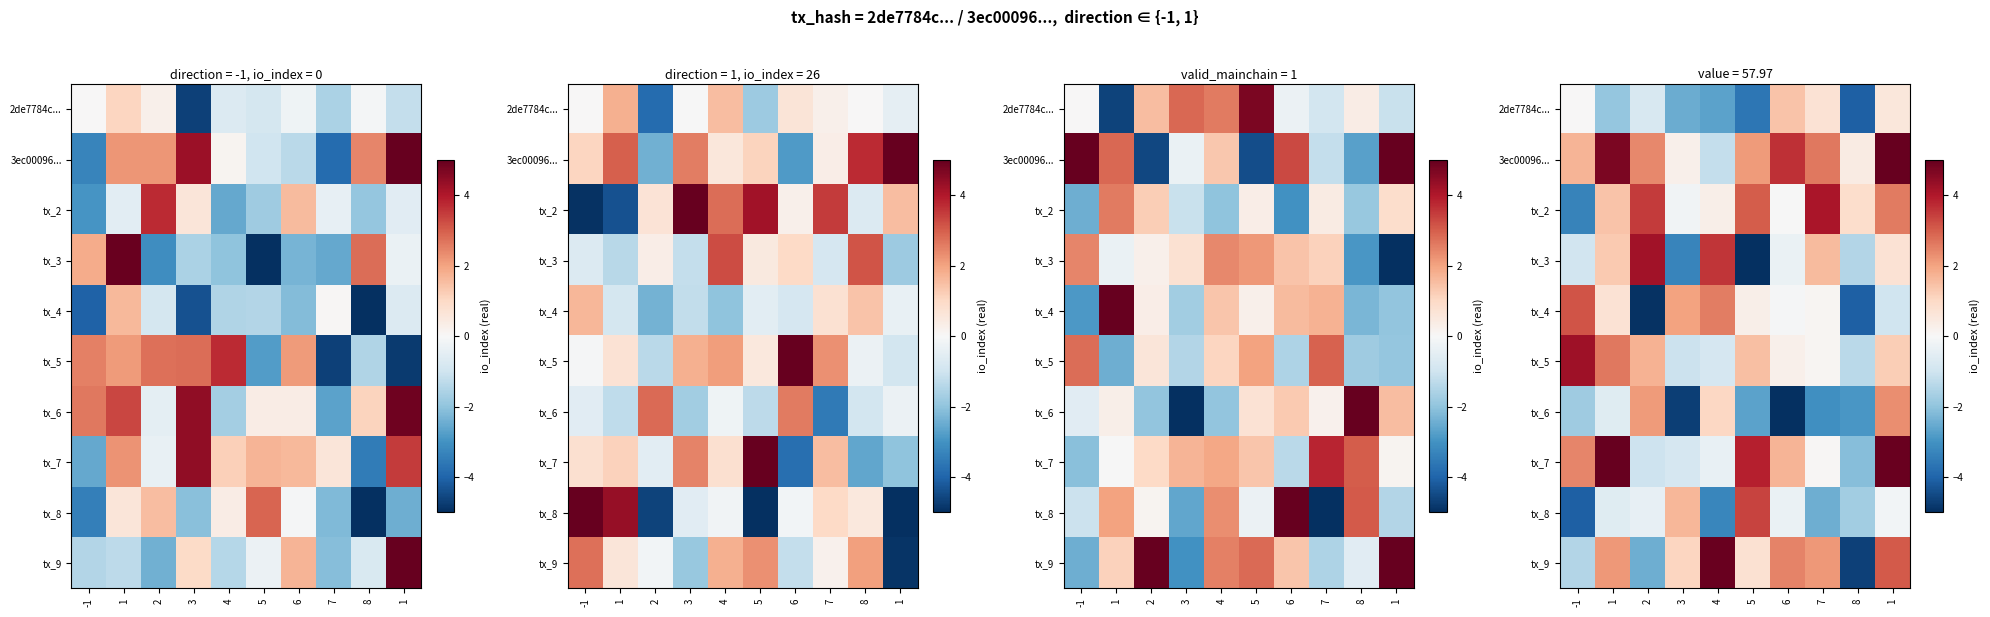

How many series are shown in this chart?

10